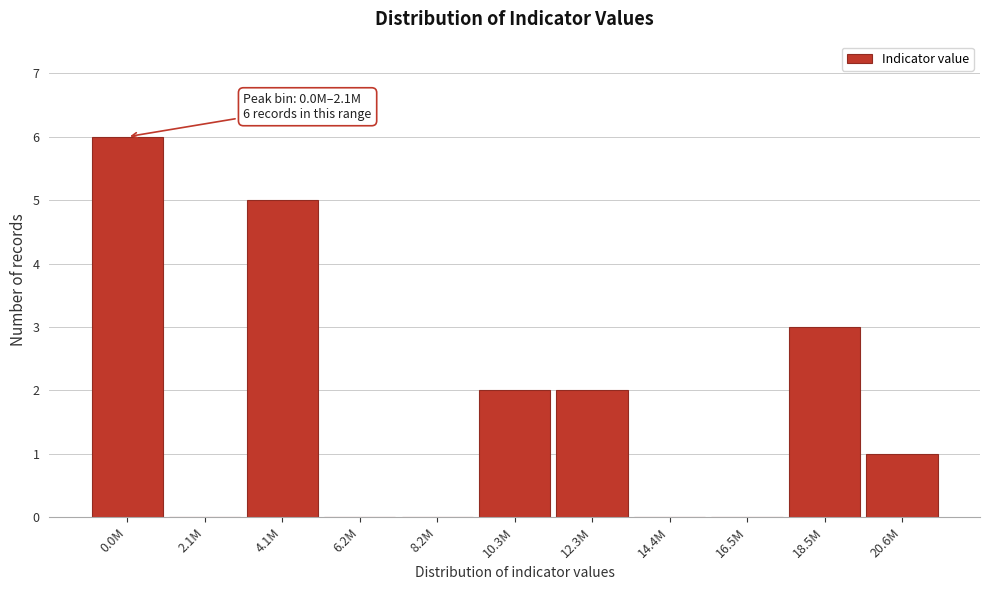

Reading left to right, list all the values displayed in this chart.

0.0M=6	2.1M=0	4.1M=5	6.2M=0	8.2M=0	10.3M=2	12.3M=2	14.4M=0	16.5M=0	18.5M=3	20.6M=1